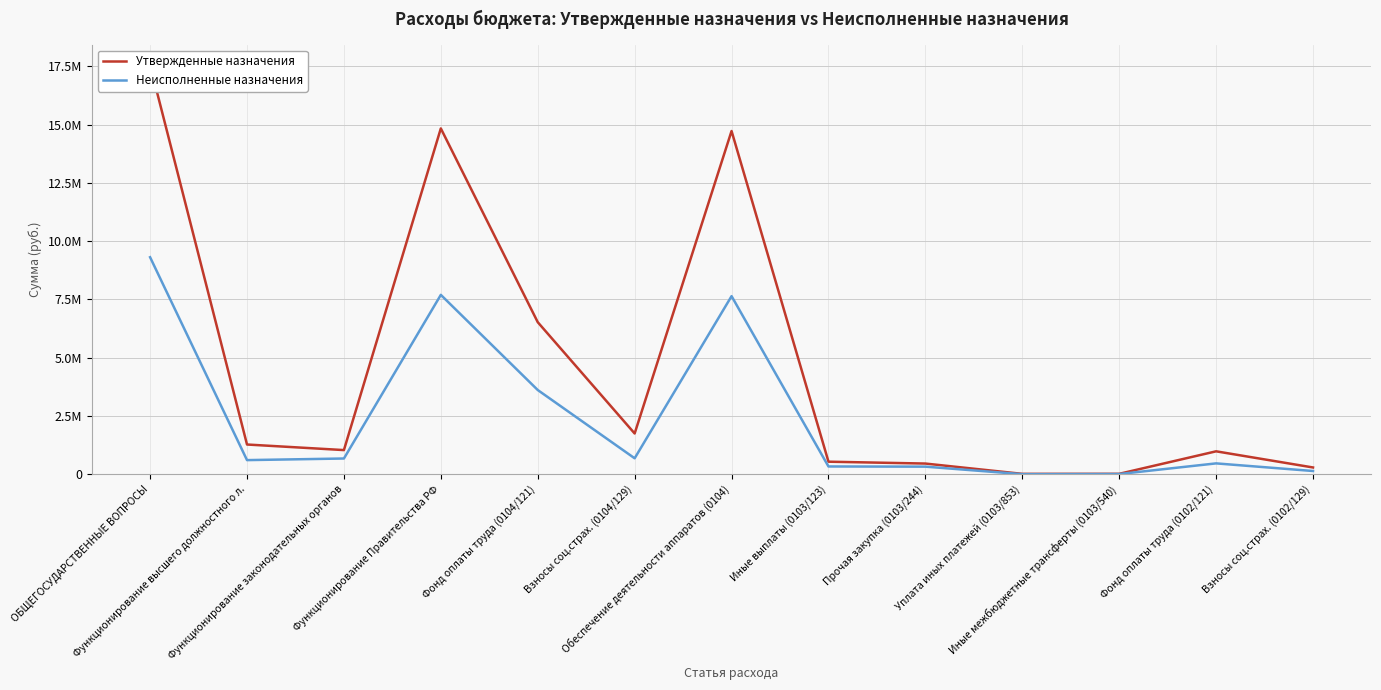

Where is the first local maximum for Неисполненные назначения?

Функционирование Правительства РФ